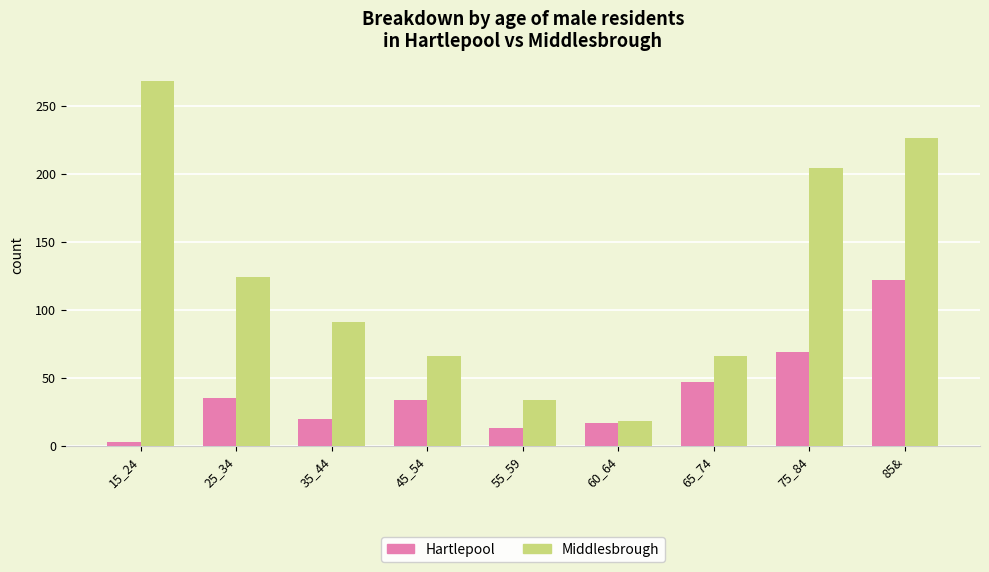

What is the difference between the Middlesbrough values at 25_34 and 85&?

102